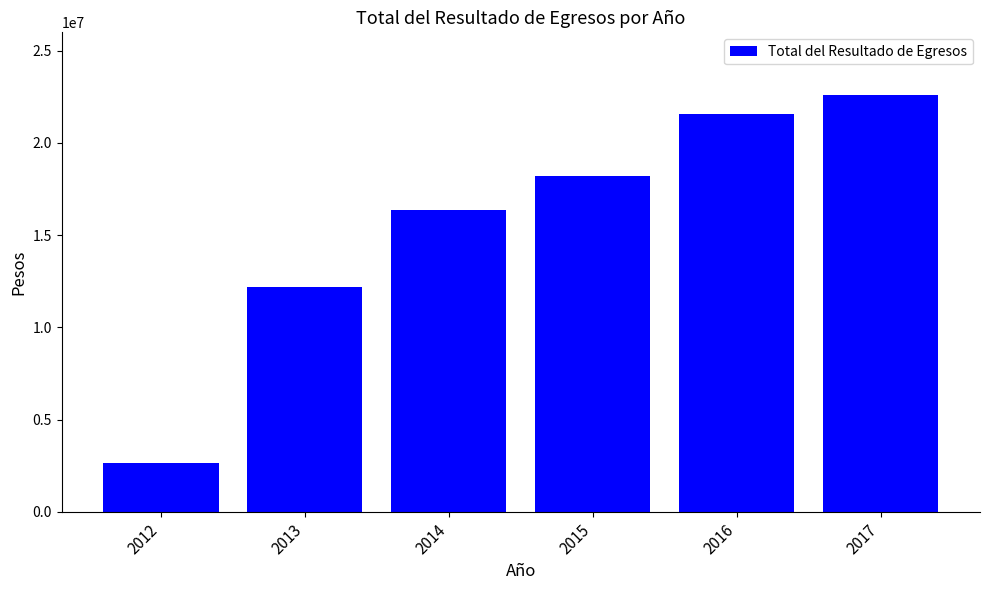

What is the sum of all values?

93535891.0